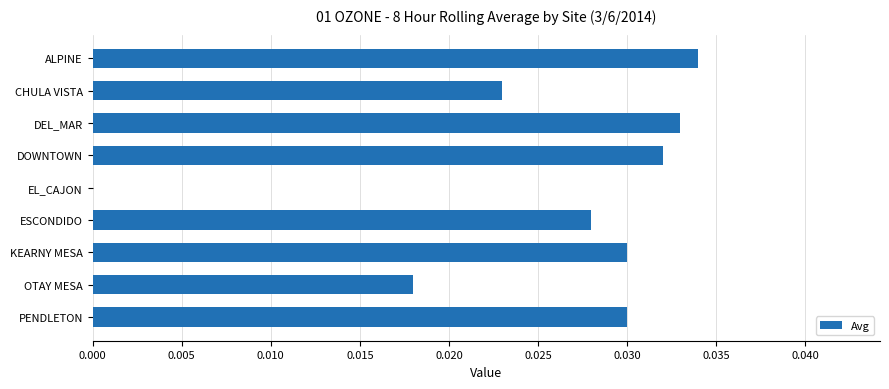

Which has a higher value, OTAY MESA or ALPINE?

ALPINE